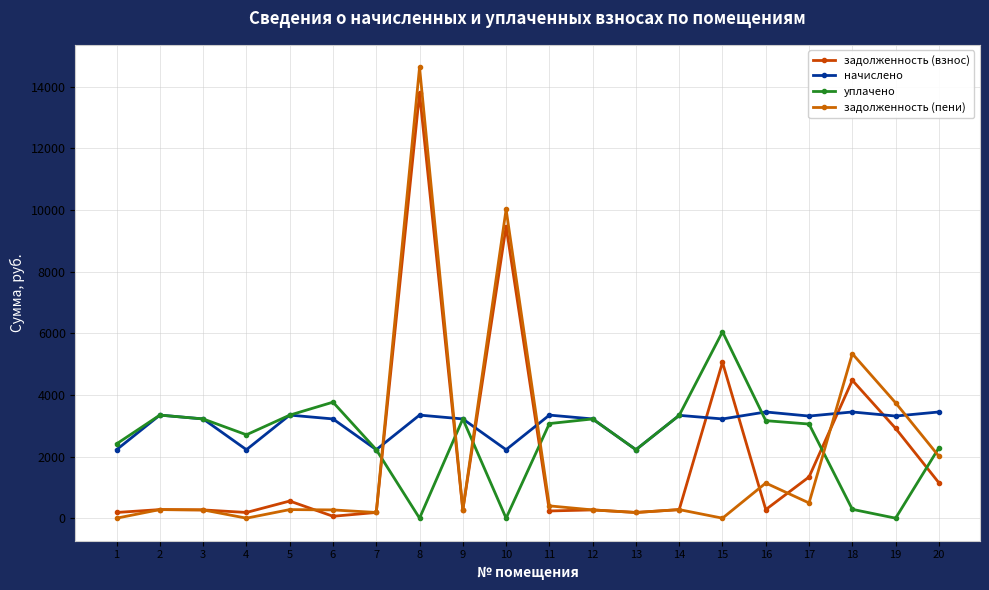

Where is the first local minimum for начислено?

4